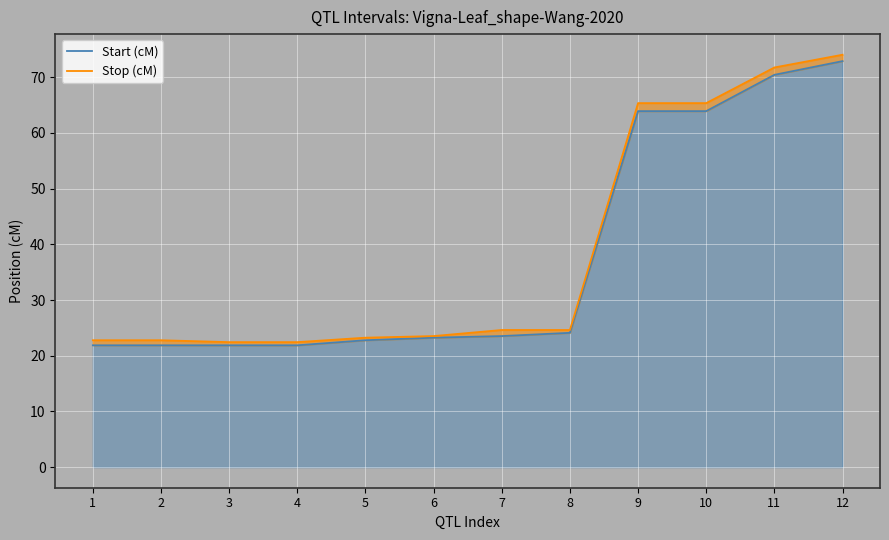

True or false: Stop (cM) and Start (cM) cross at least once.

False